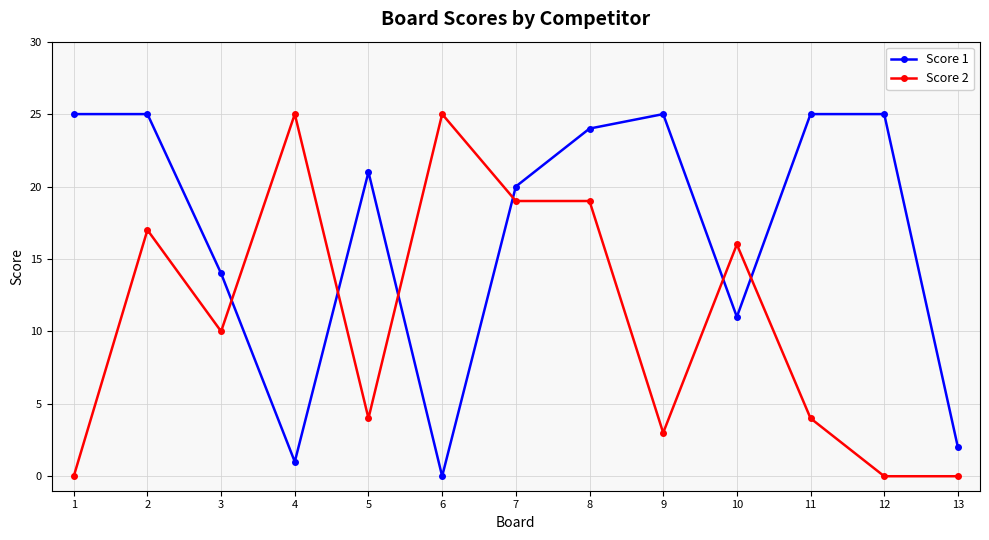

Rank the series at 10 from highest to lowest value.

Score 2, Score 1